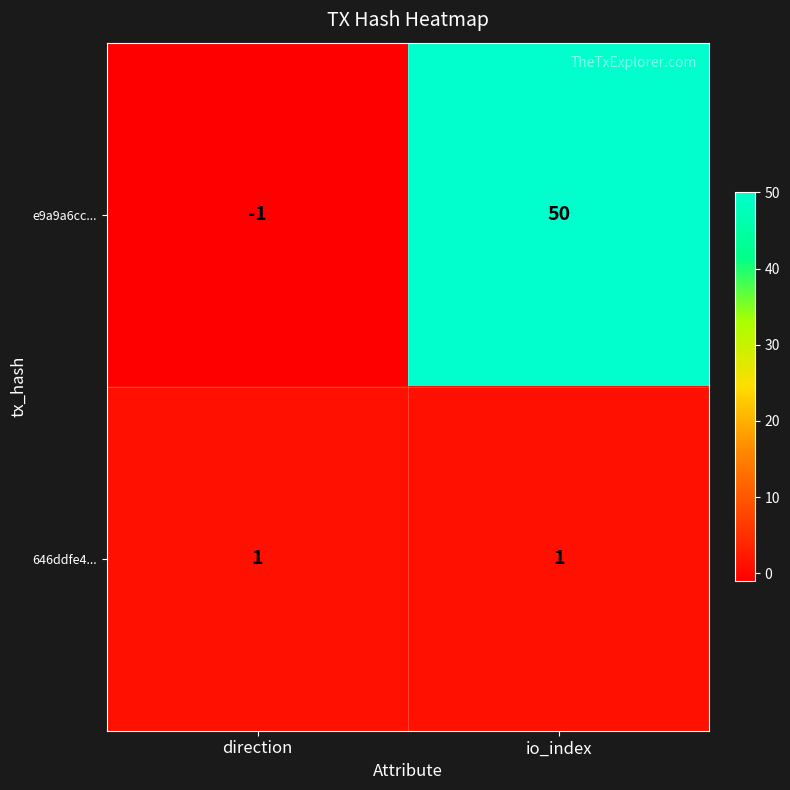

What is the sum of all e9a9a6cc... values?

49